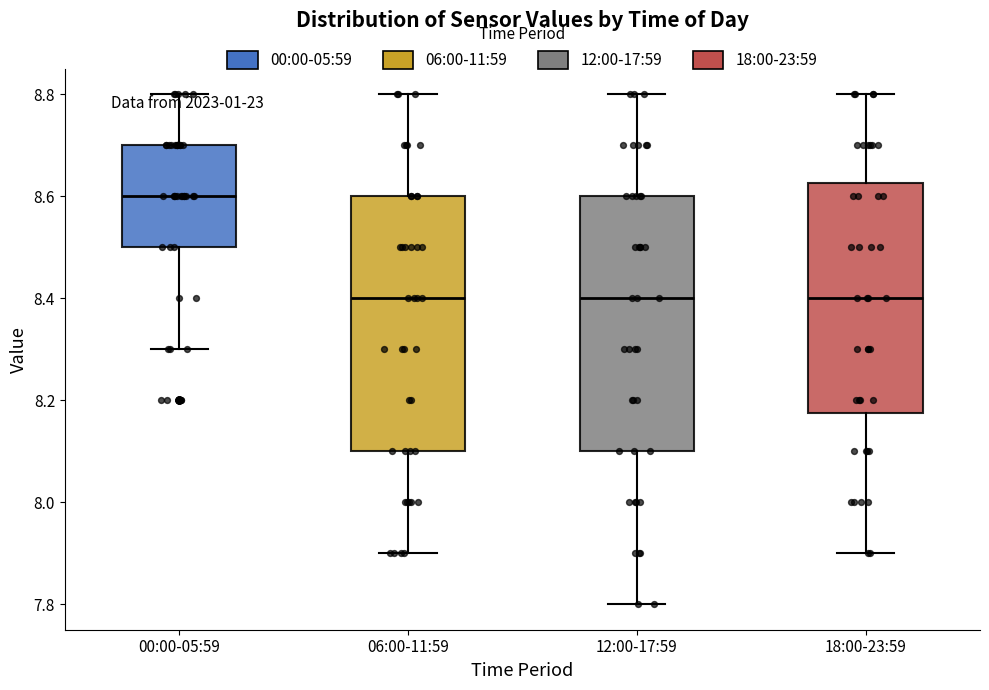

Reading left to right, read every box against the y-axis: the position of its median line, the range the box covers, and the ends of its whiskers. The values are not printed on the chart, so give them approximately, as read against the axis.

00:00-05:59: median 8.60, box 8.50 to 8.70, whiskers 8.30 to 8.80
06:00-11:59: median 8.40, box 8.10 to 8.60, whiskers 7.90 to 8.80
12:00-17:59: median 8.40, box 8.10 to 8.60, whiskers 7.80 to 8.80
18:00-23:59: median 8.40, box 8.18 to 8.62, whiskers 7.90 to 8.80